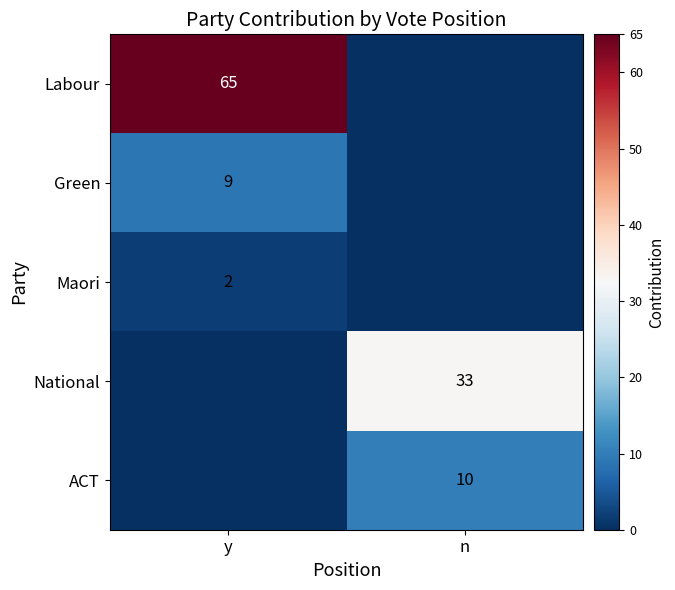

What is the greatest value displayed?

65